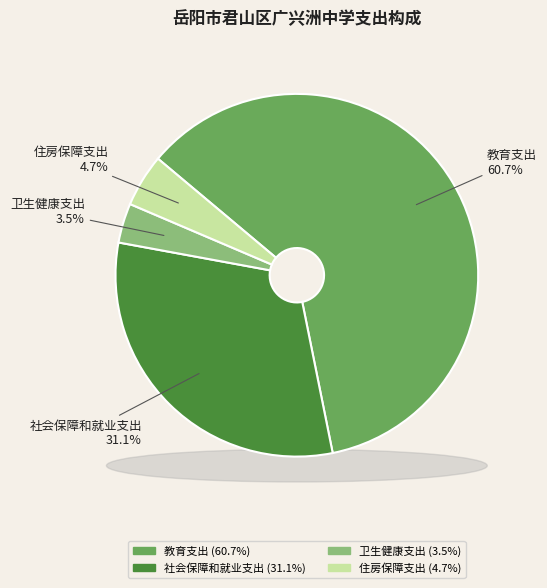

Rank the categories by value from highest to lowest.

教育支出, 社会保障和就业支出, 住房保障支出, 卫生健康支出